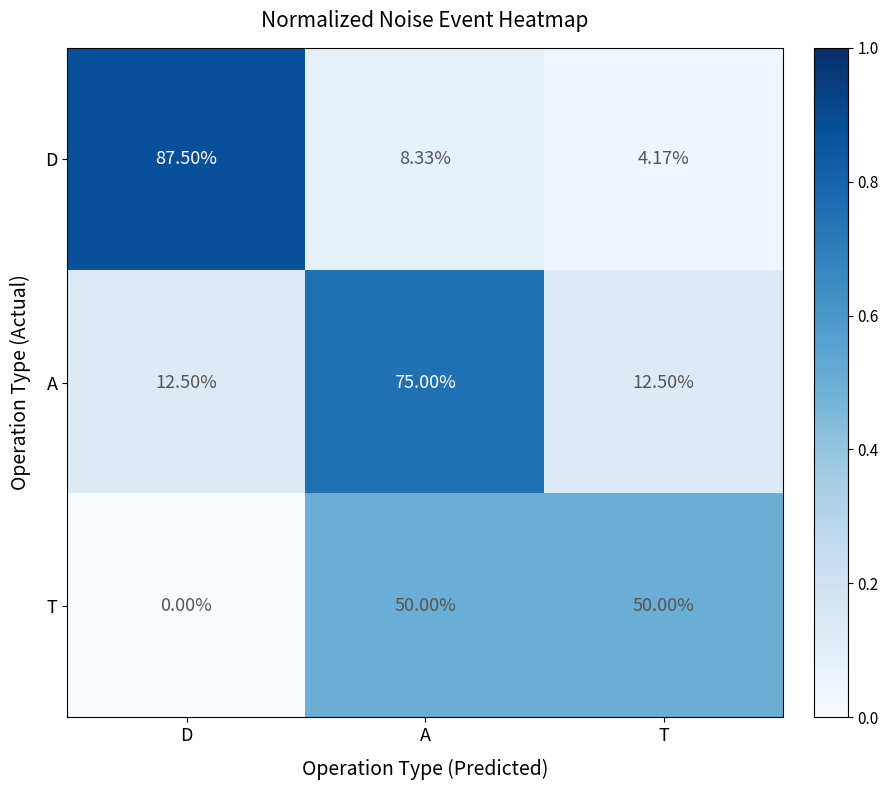

Rank the categories by D value from lowest to highest.

T, A, D